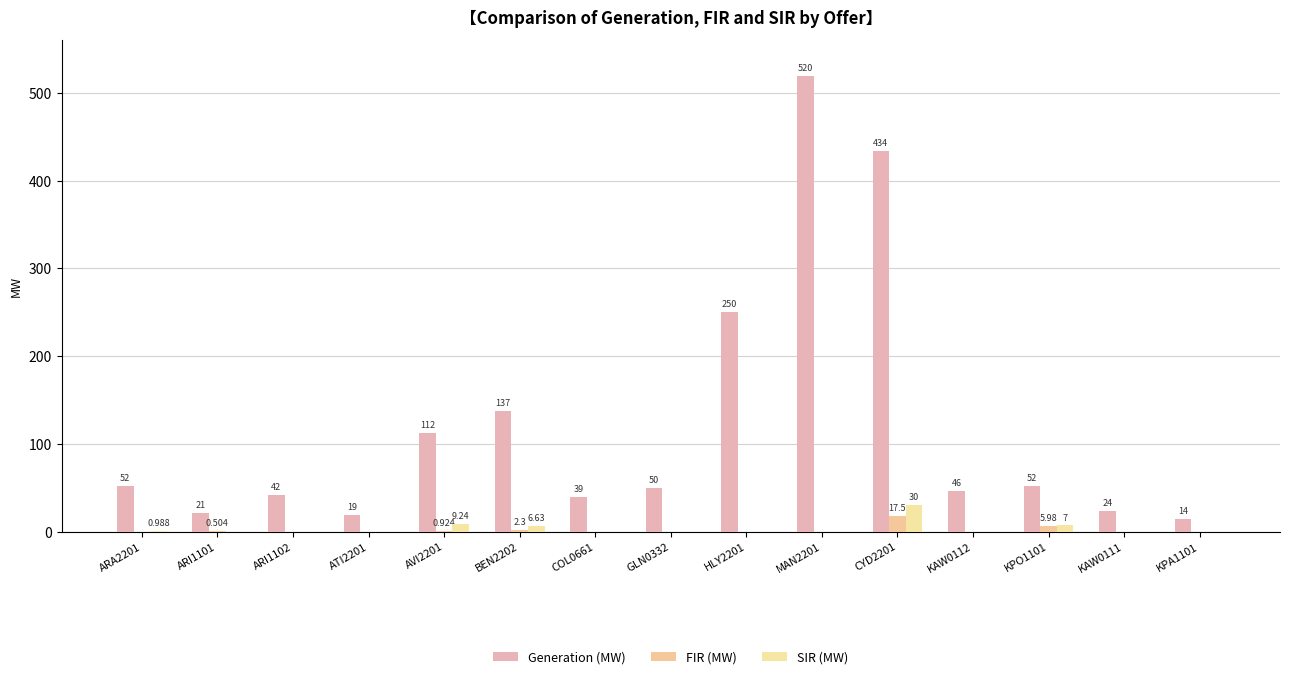

The Generation (MW) series shows 46.0 at KAW0112. True or false?

True